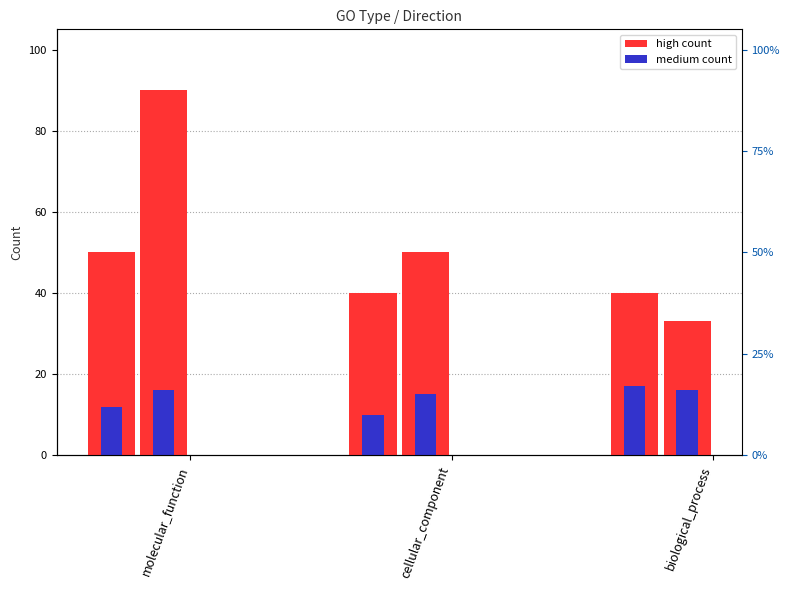

Is the value of medium increasing at biological_process greater than the value of medium decreasing at cellular_component?

Yes